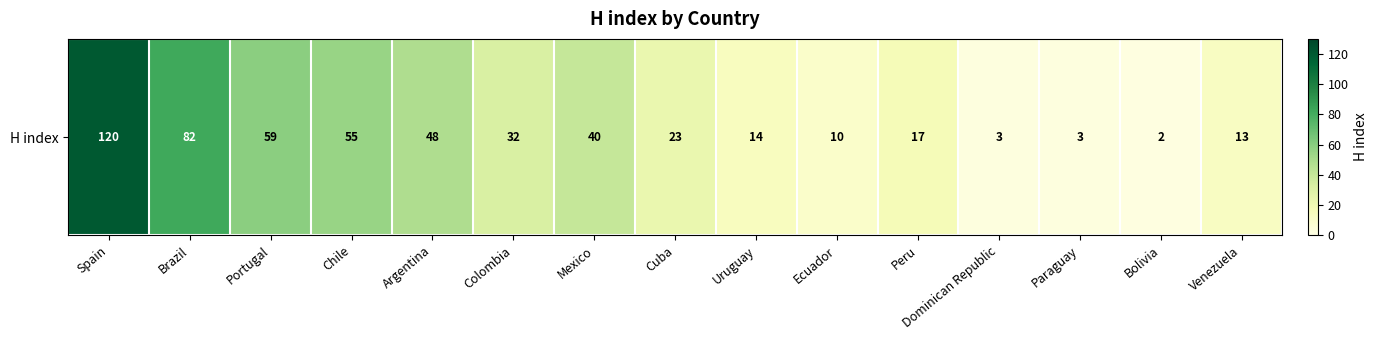

Reading left to right, what are all the values shown in this chart?

120	82	59	55	48	32	40	23	14	10	17	3	3	2	13